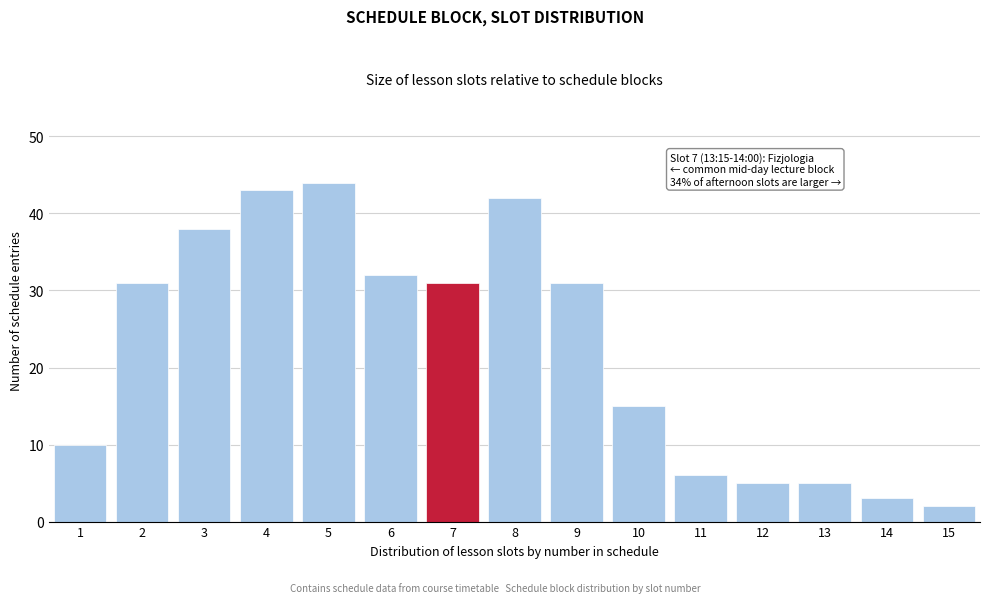

Reading left to right, list all the values displayed in this chart.

1=10	2=31	3=38	4=43	5=44	6=32	7=31	8=42	9=31	10=15	11=6	12=5	13=5	14=3	15=2